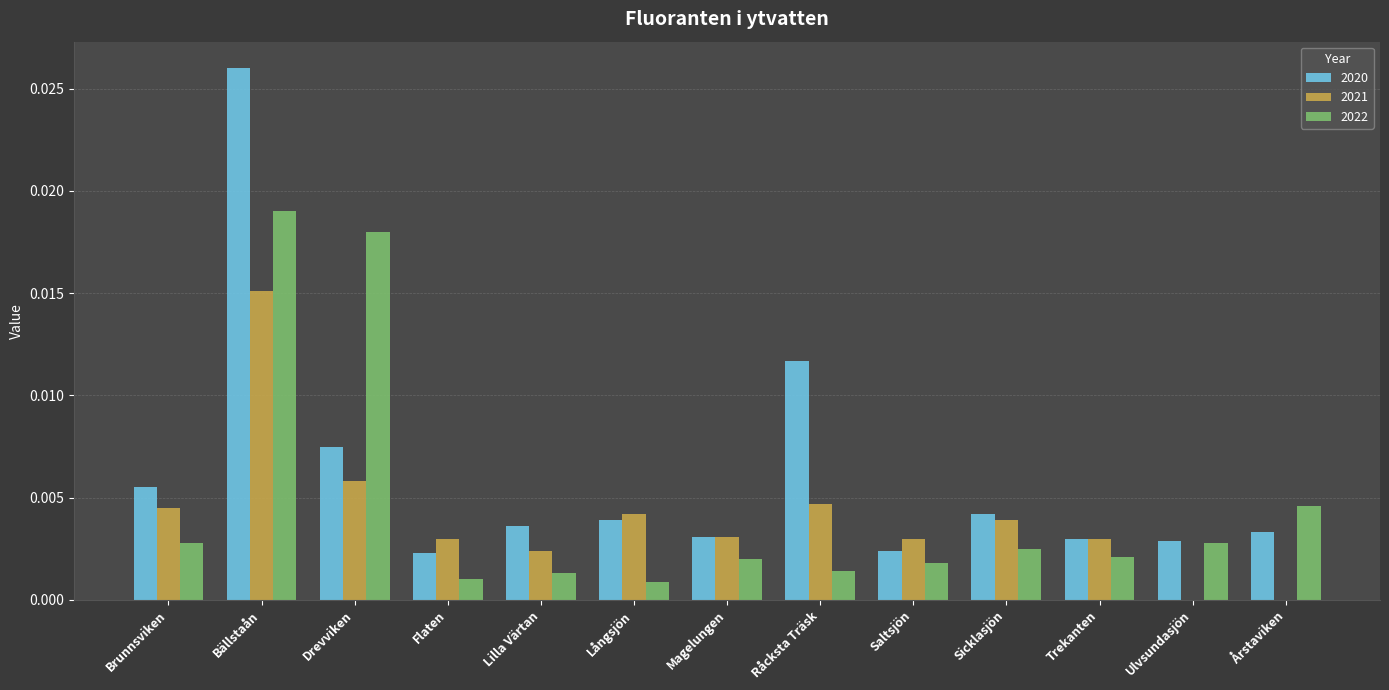

How many distinct data groups are displayed?

3